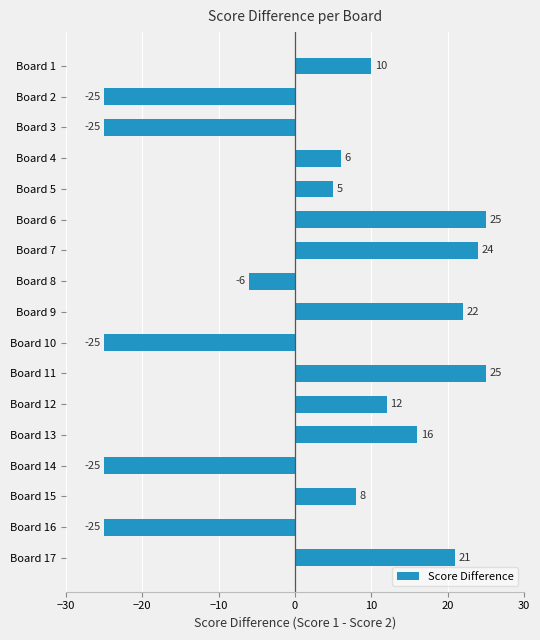

What is the difference between the second highest and minimum values?

50